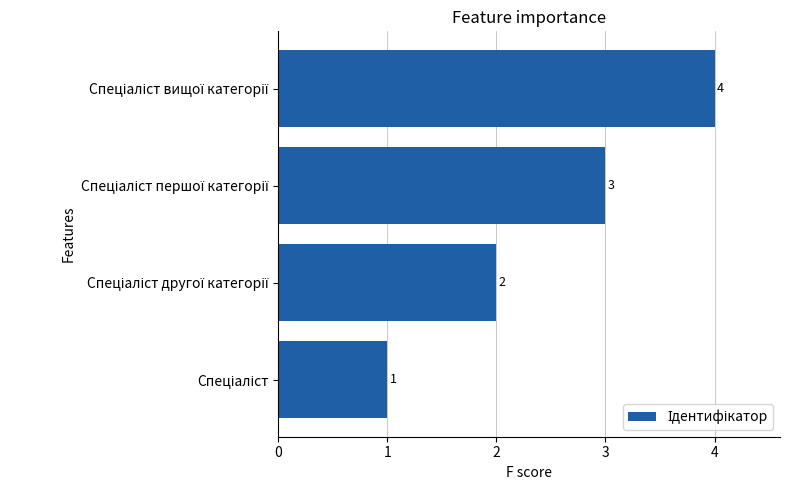

What is the sum of all values?

10